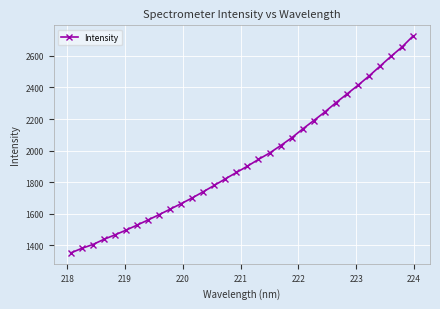

What is the minimum value shown in the chart?

1352.9